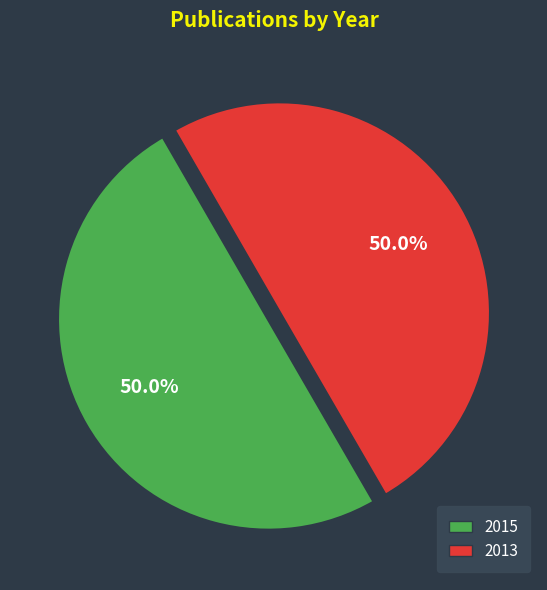

To the nearest percent, what portion does 2015 represent?

50%